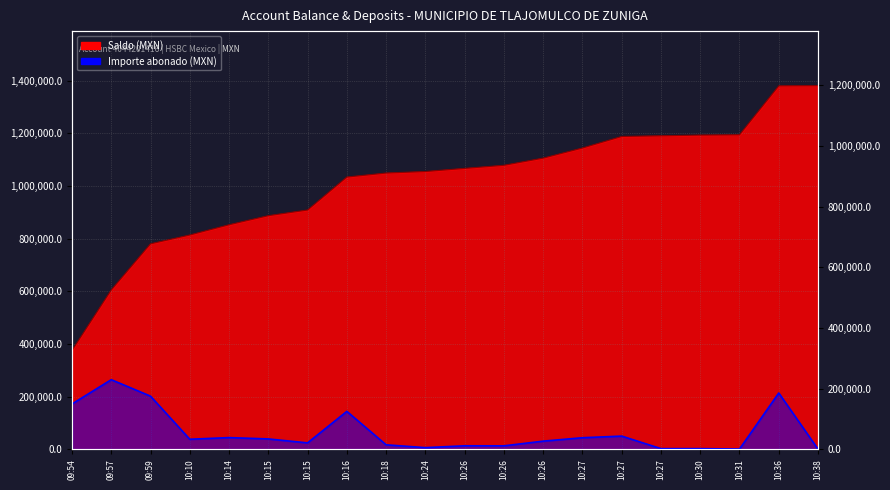

How many lines are shown in the chart?

2